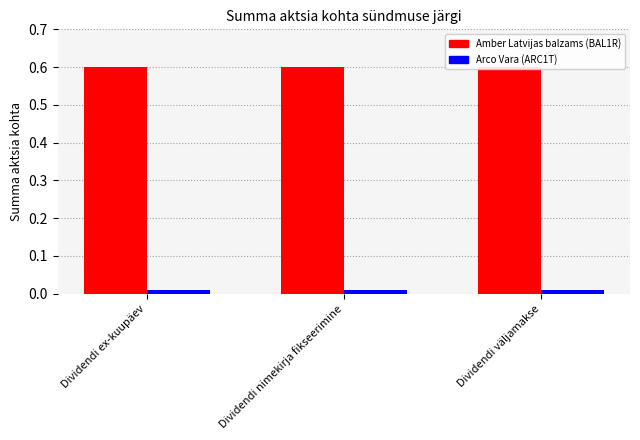

Which series has the largest range (max minus min)?

Amber Latvijas balzams (BAL1R)